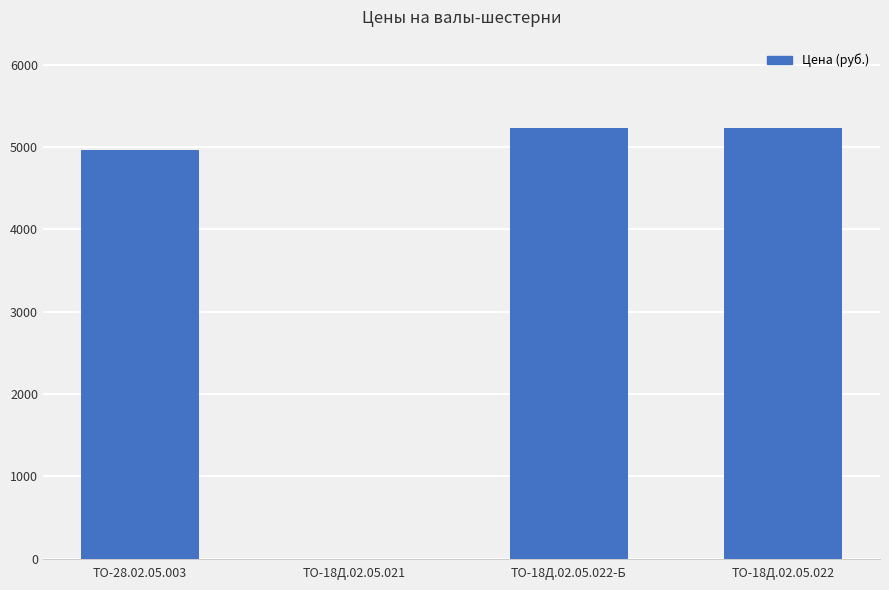

At which label is the value closest to 2613?

ТО-28.02.05.003